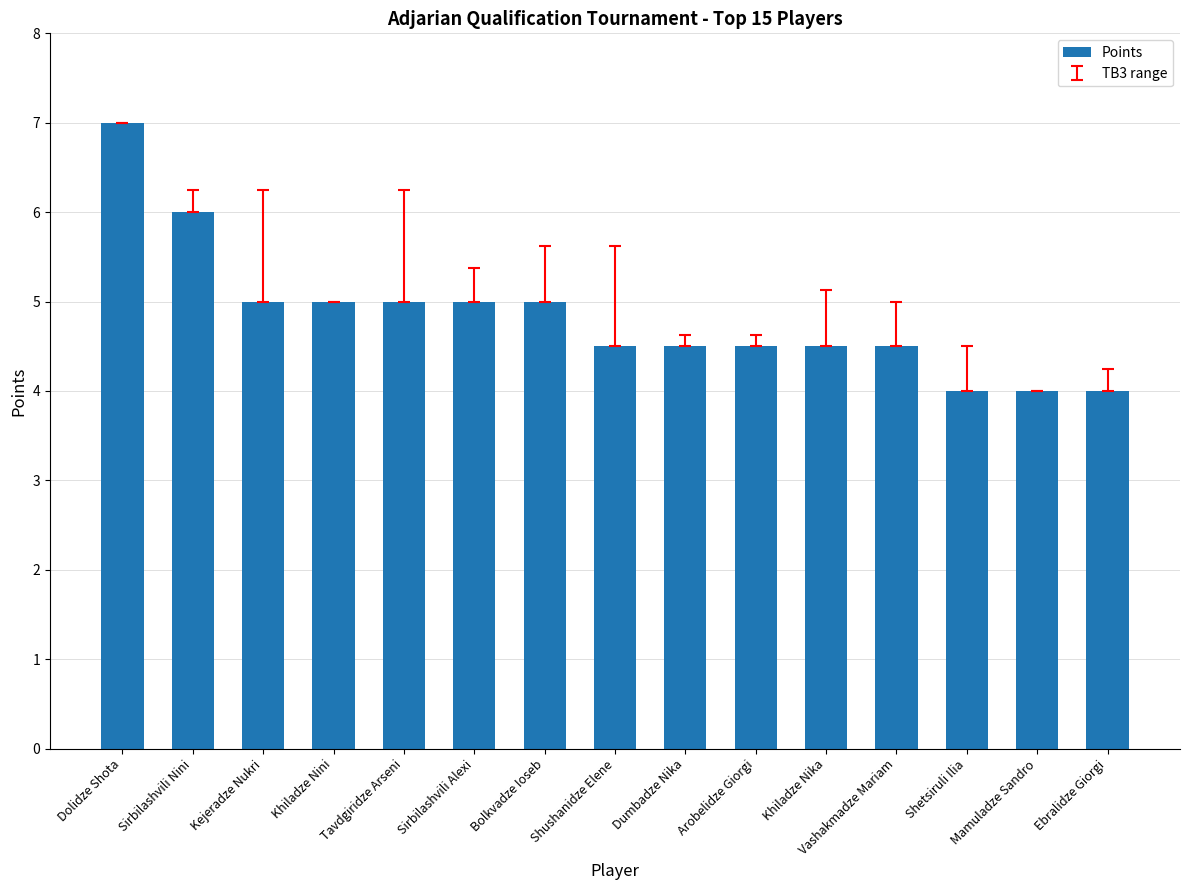

Reading left to right, transcribe all the data shown in this chart.

Dolidze Shota=7.0	Sirbilashvili Nini=6.0	Kejeradze Nukri=5.0	Khiladze Nini=5.0	Tavdgiridze Arseni=5.0	Sirbilashvili Alexi=5.0	Bolkvadze Ioseb=5.0	Shushanidze Elene=4.5	Dumbadze Nika=4.5	Arobelidze Giorgi=4.5	Khiladze Nika=4.5	Vashakmadze Mariam=4.5	Shetsiruli Ilia=4.0	Mamuladze Sandro=4.0	Ebralidze Giorgi=4.0